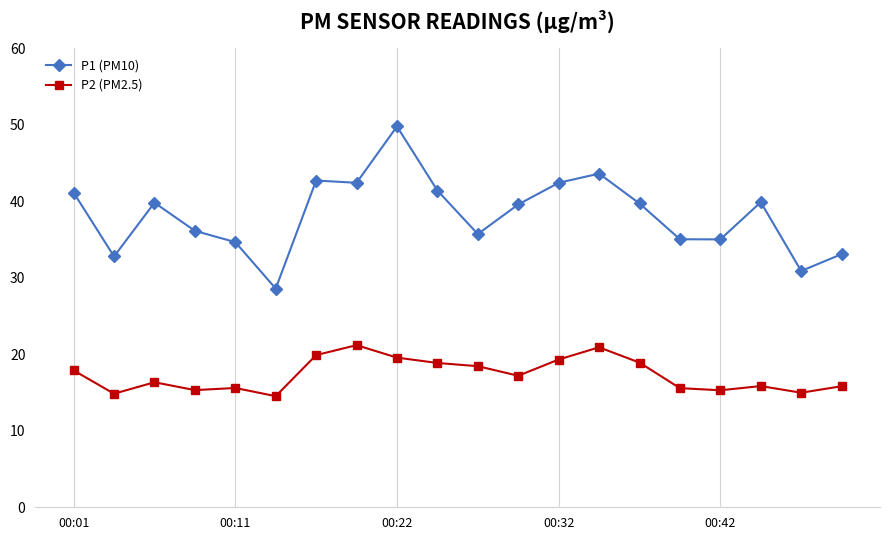

True or false: P1 (PM10) has more than 1 interior local peaks.

True